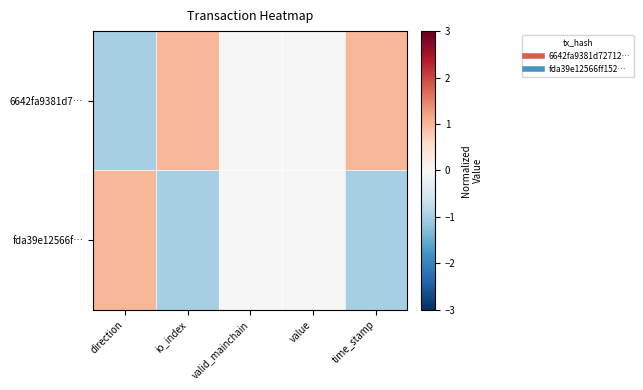

Which series has the largest range (max minus min)?

6642fa9381d7…